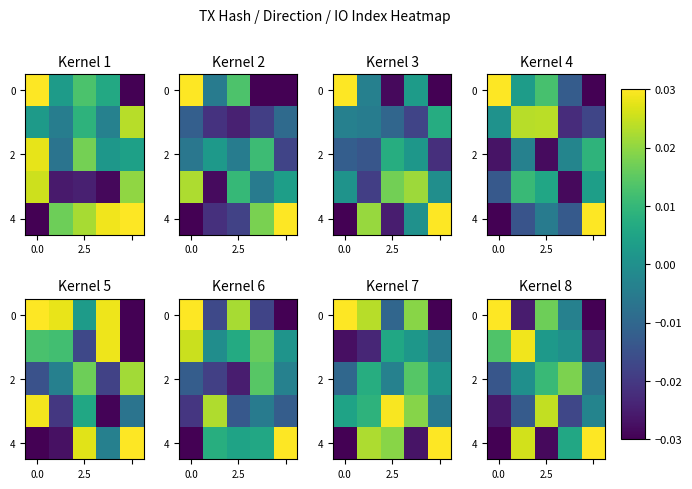

At which category is the sum across all series the highest?

2.5